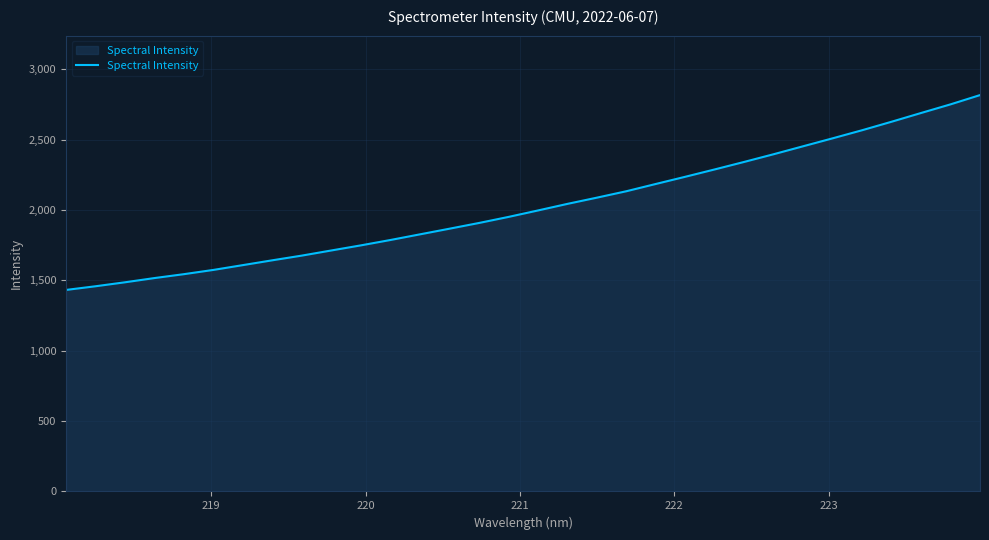

Does the chart have visible grid lines?

Yes